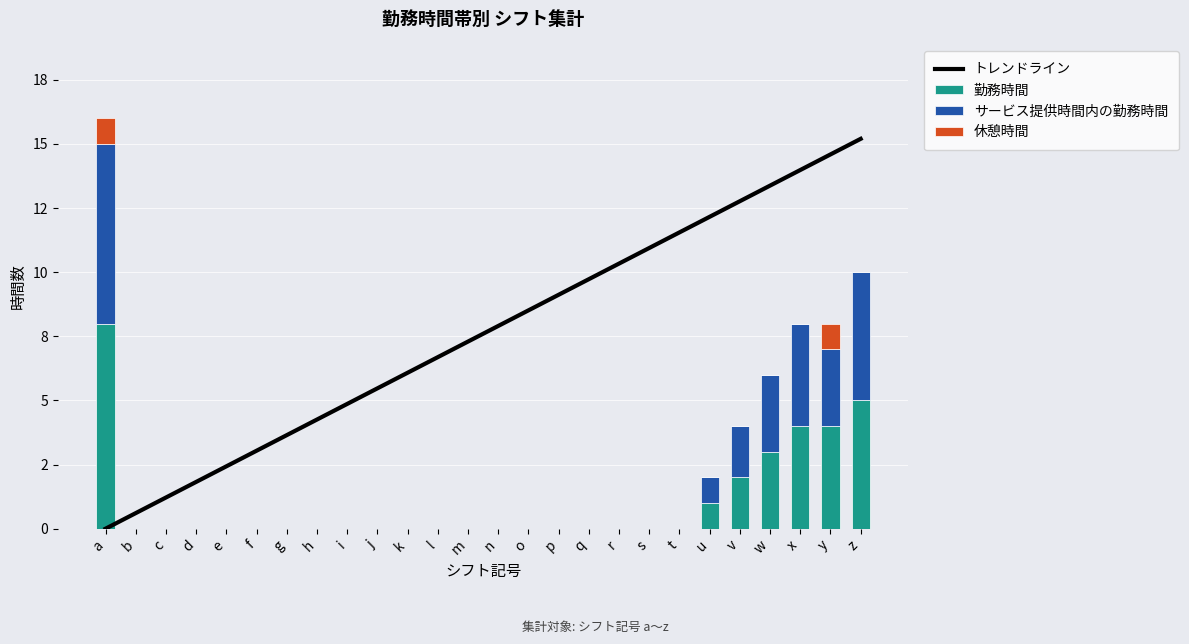

Count the number of data series in this chart.

4